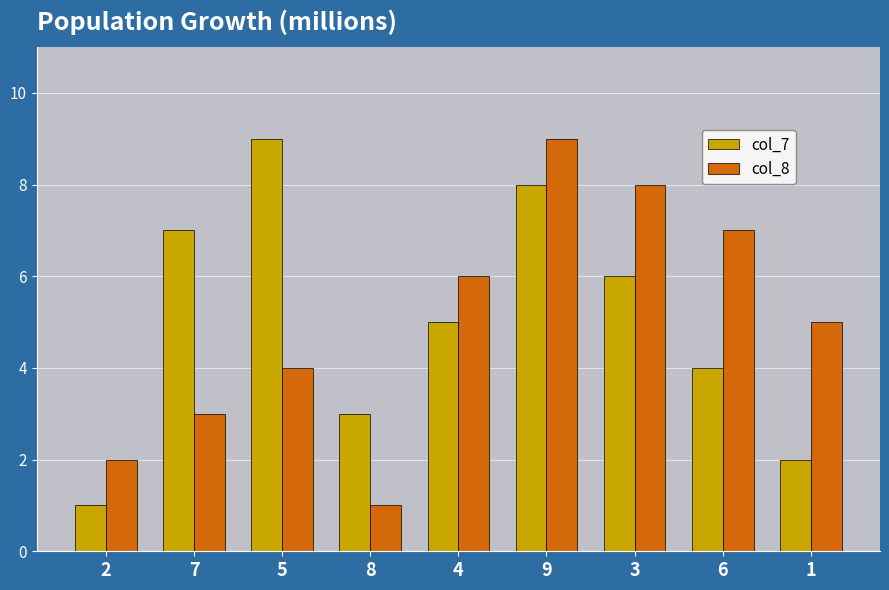

At which category is the sum across all series the highest?

9